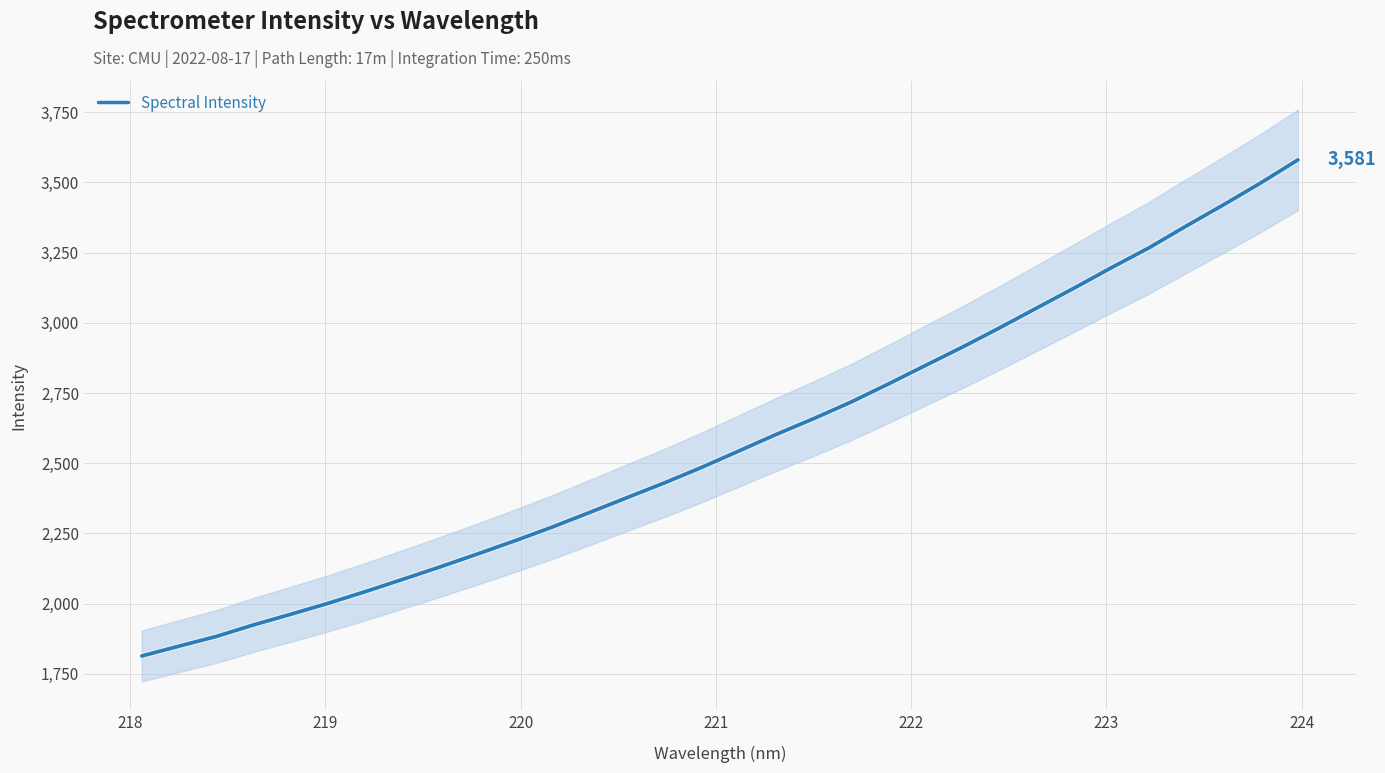

What is the lowest value of the Spectral Intensity series?

1813.6